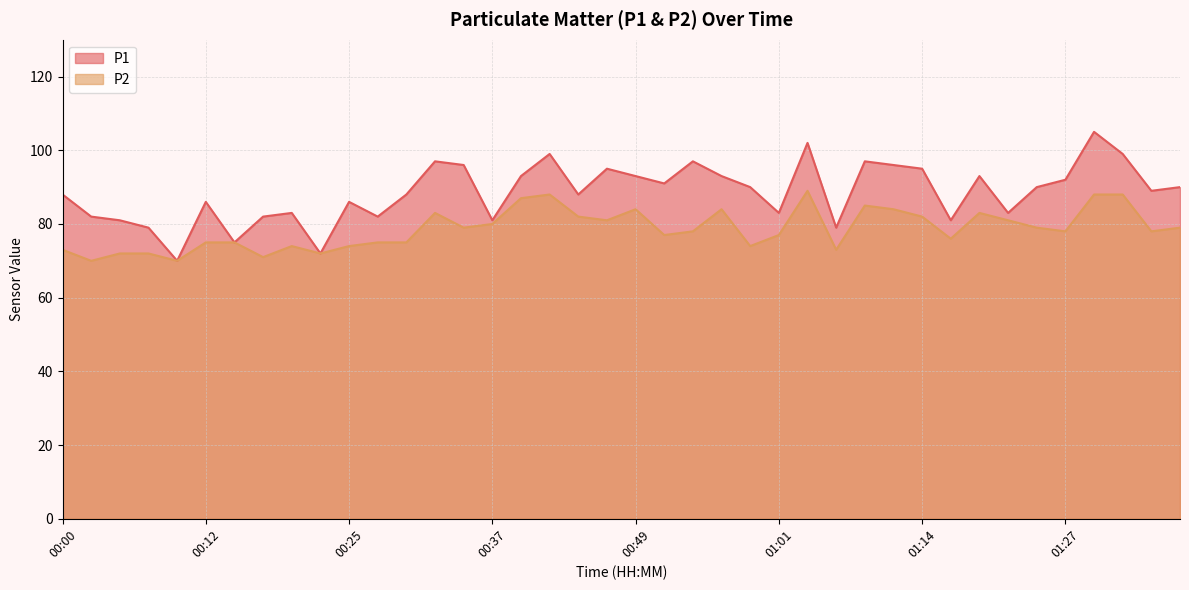

Is it true that P1 equals 93 at 00:57?

True